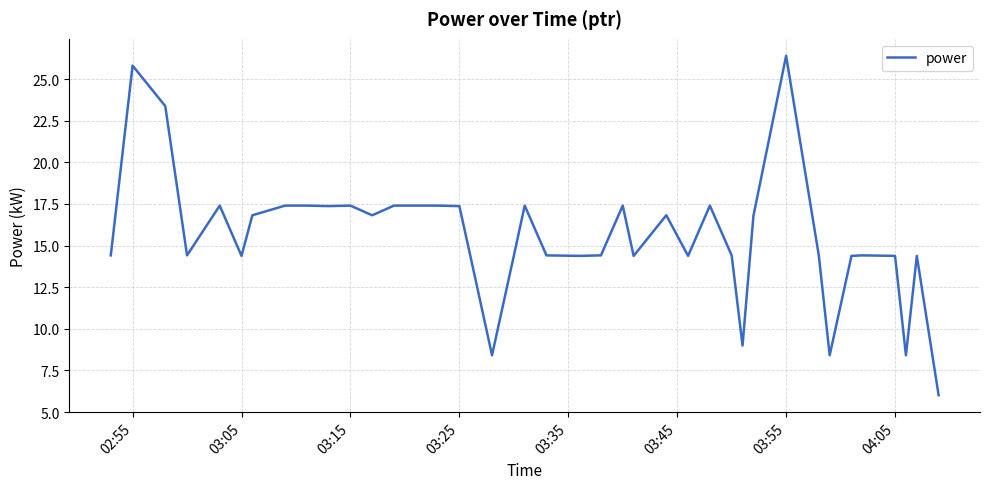

What is the greatest value displayed?

26.4